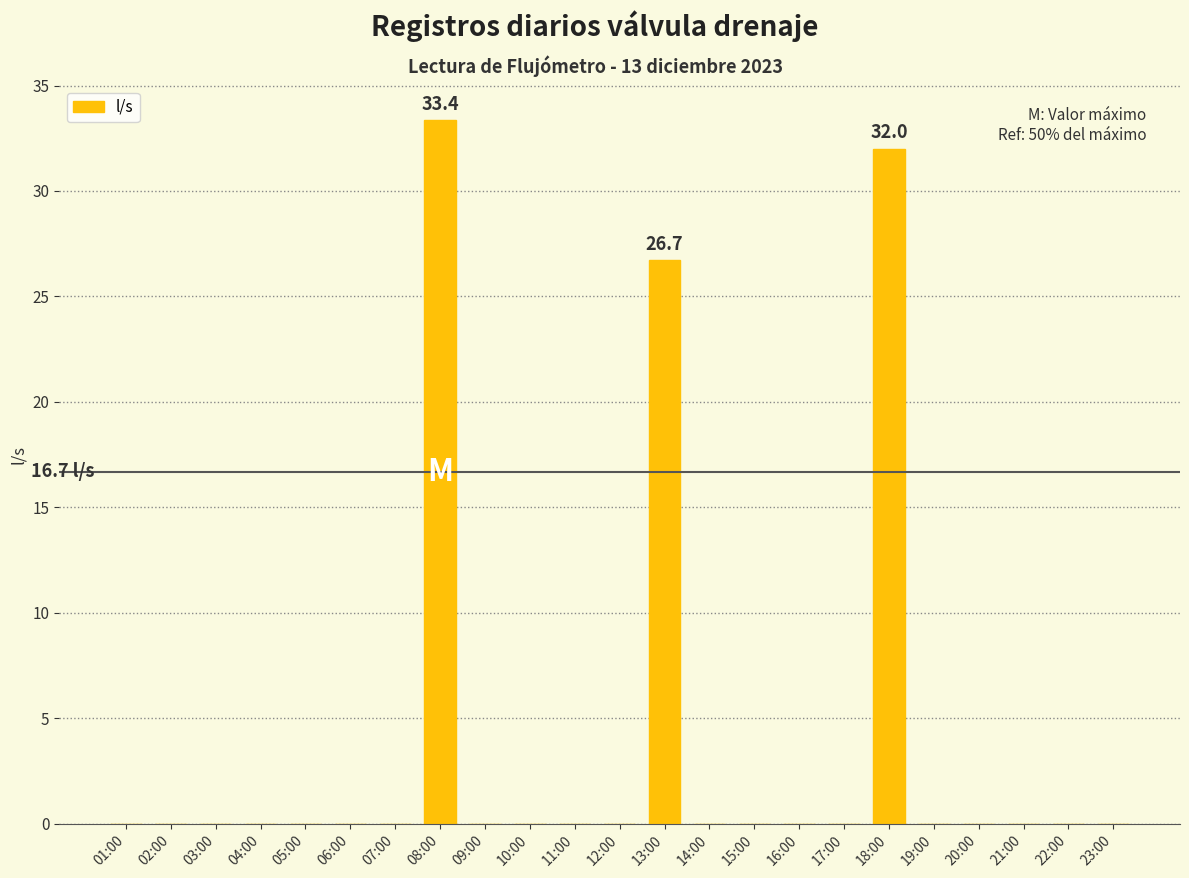

Reading right to left, list all the values displayed in this chart.

0.0	0.0	0.0	0.0	0.0	32.0	0.0	0.0	0.0	0.0	26.7	0.0	0.0	0.0	0.0	33.4	0.0	0.0	0.0	0.0	0.0	0.0	0.0